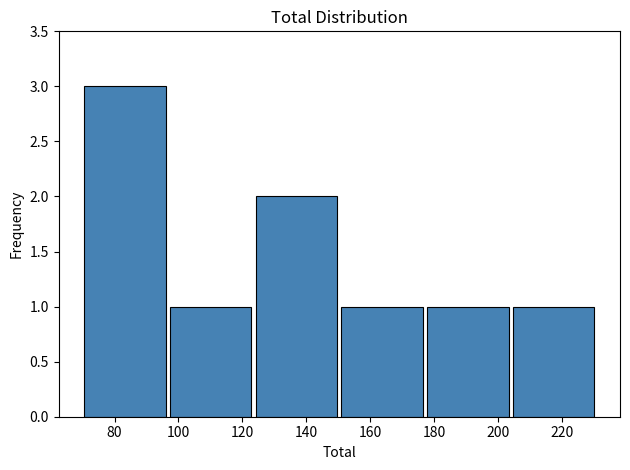

Reading left to right, list every bar in this chart as the range it spans on the x-axis followed by its height. Neither the bar edges nor the heights are printed on the chart, so give them approximately, as read against the axes.

70 to 98: 3
98 to 124: 1
124 to 152: 2
152 to 178: 1
178 to 204: 1
204 to 232: 1